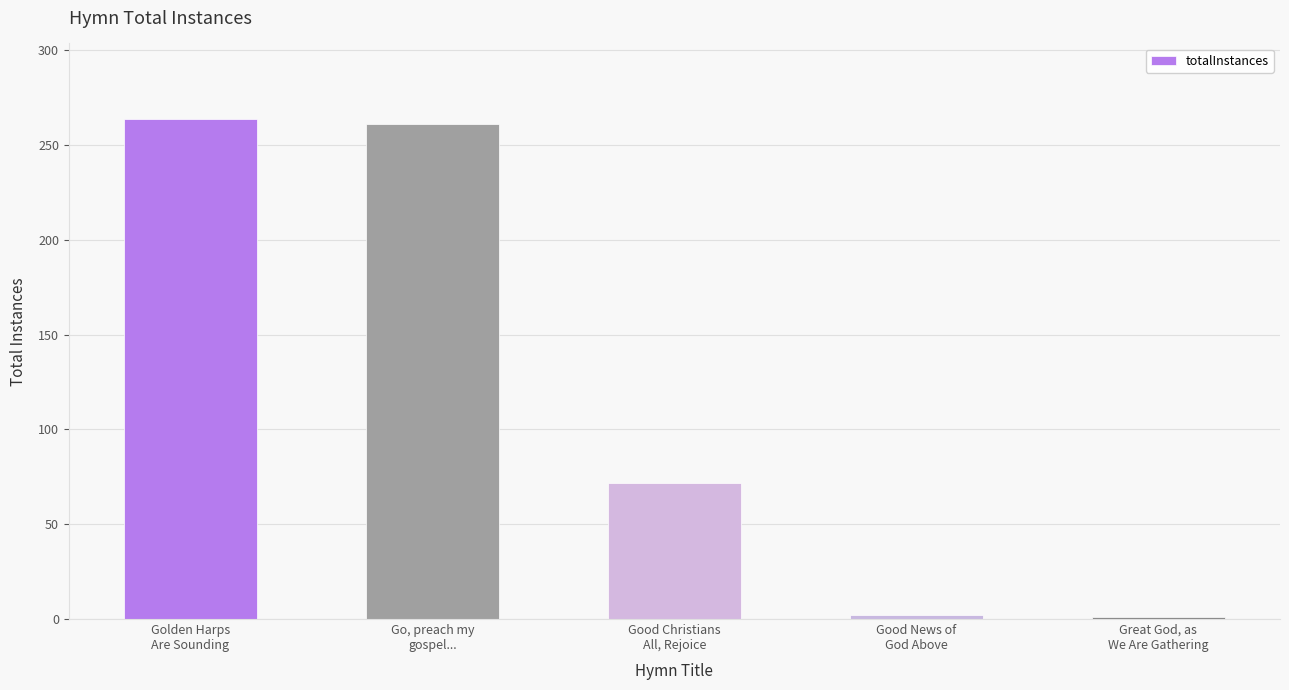

Are the bars grouped side by side (vs. stacked)?

No